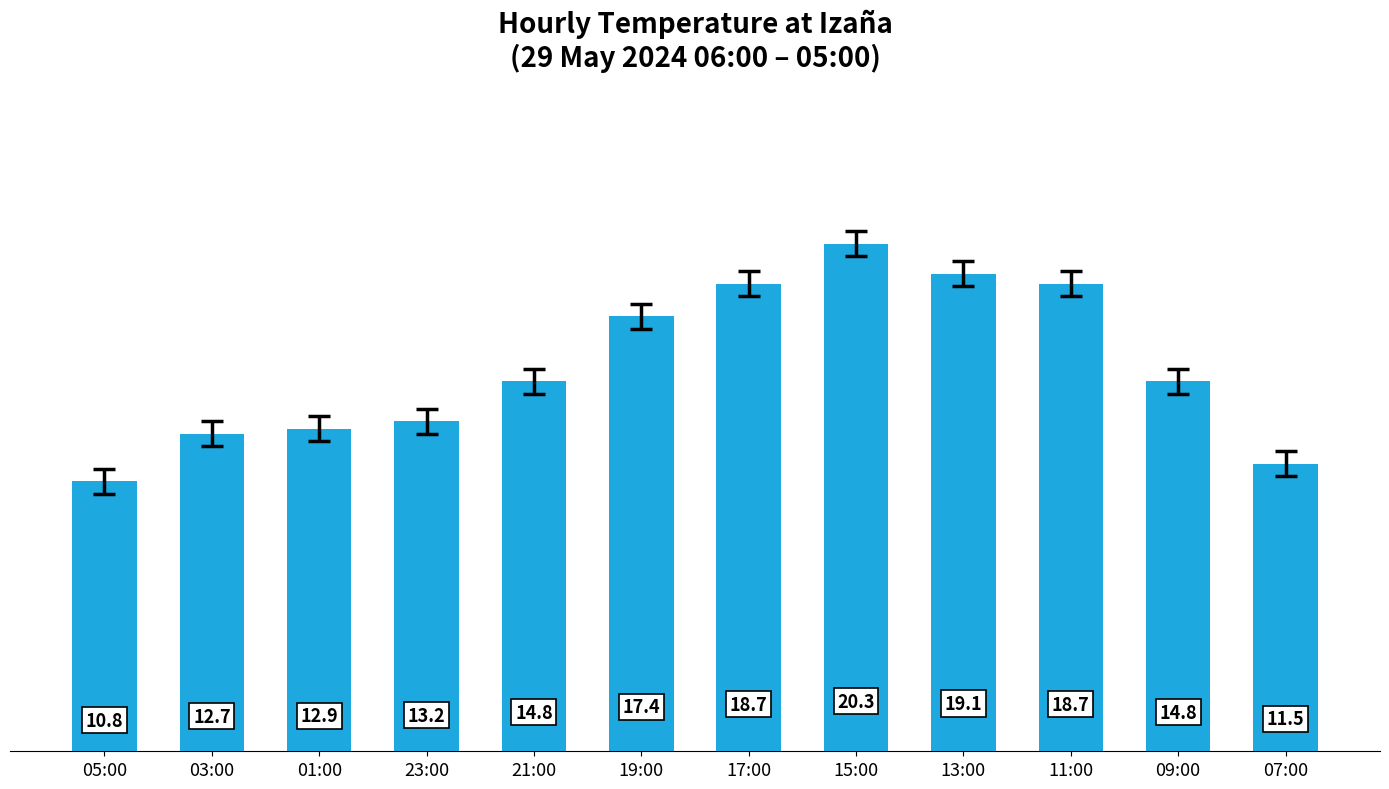

Which label corresponds to the largest value in the chart?

15:00